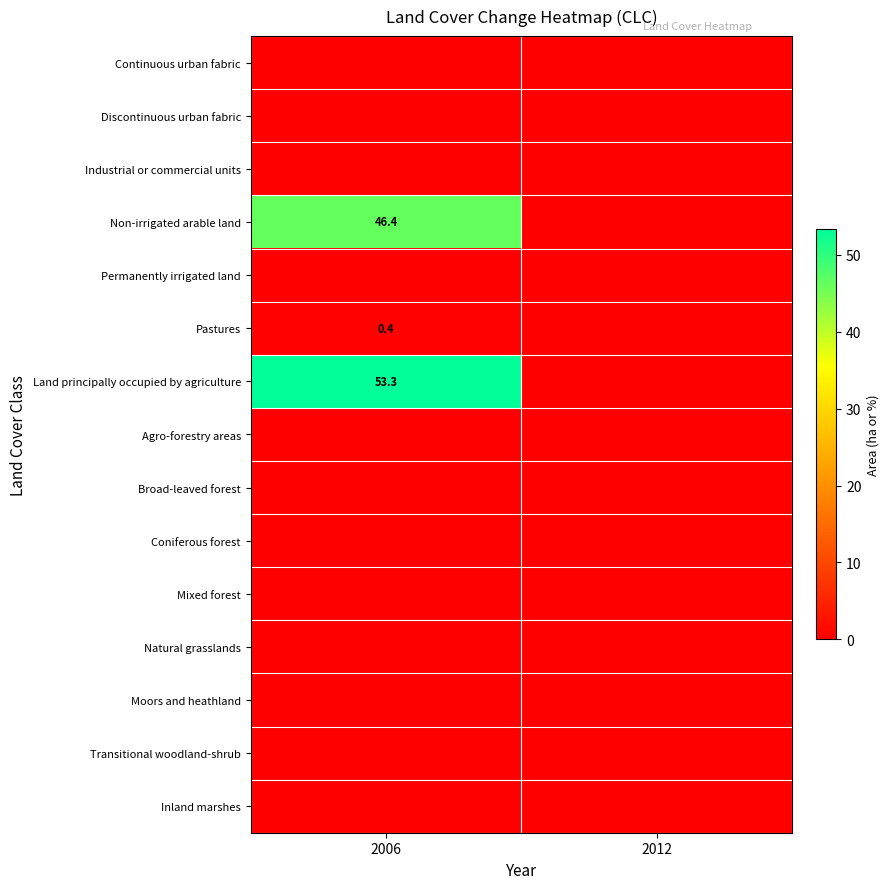

Which label corresponds to the smallest value in the chart?

2006